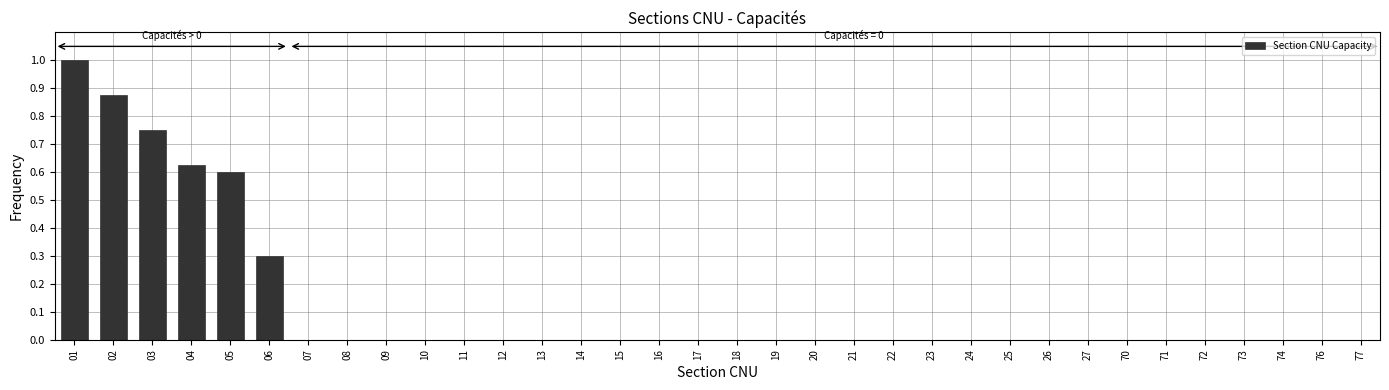

What is the maximum value shown in the chart?

1.0